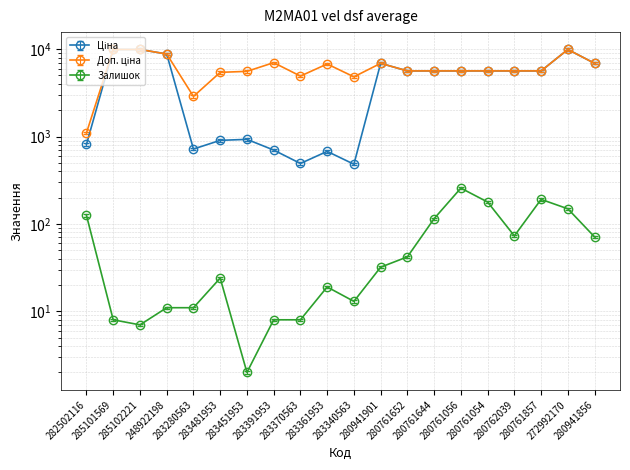

At 283280563, list the series in order from smallest to largest.

Залишок, Ціна, Доп. ціна